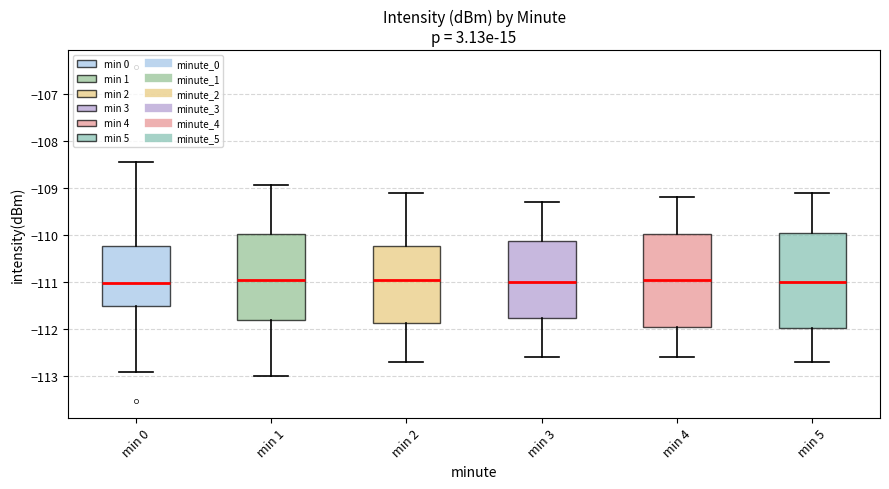

Reading left to right, transcribe this box plot: for each box, give where its median line is, the range the box spans, and where its two whiskers end, as read against the y-axis. The values are not printed on the chart, so give them approximately, as read against the axis.

min 0: median -111.0, box -111.5 to -110.2, whiskers -112.9 to -108.5
min 1: median -110.9, box -111.8 to -110.0, whiskers -113.0 to -108.9
min 2: median -110.9, box -111.9 to -110.2, whiskers -112.7 to -109.1
min 3: median -111.0, box -111.8 to -110.1, whiskers -112.6 to -109.3
min 4: median -110.9, box -111.9 to -110.0, whiskers -112.6 to -109.2
min 5: median -111.0, box -112.0 to -109.9, whiskers -112.7 to -109.1